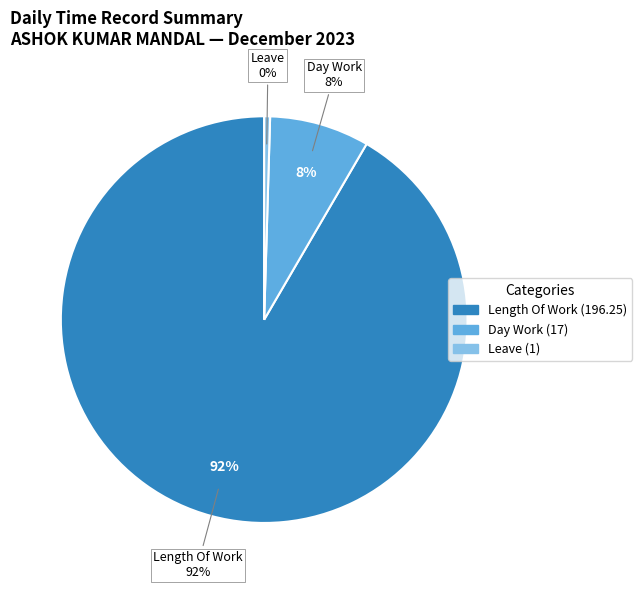

What is the majority slice?

Length Of Work